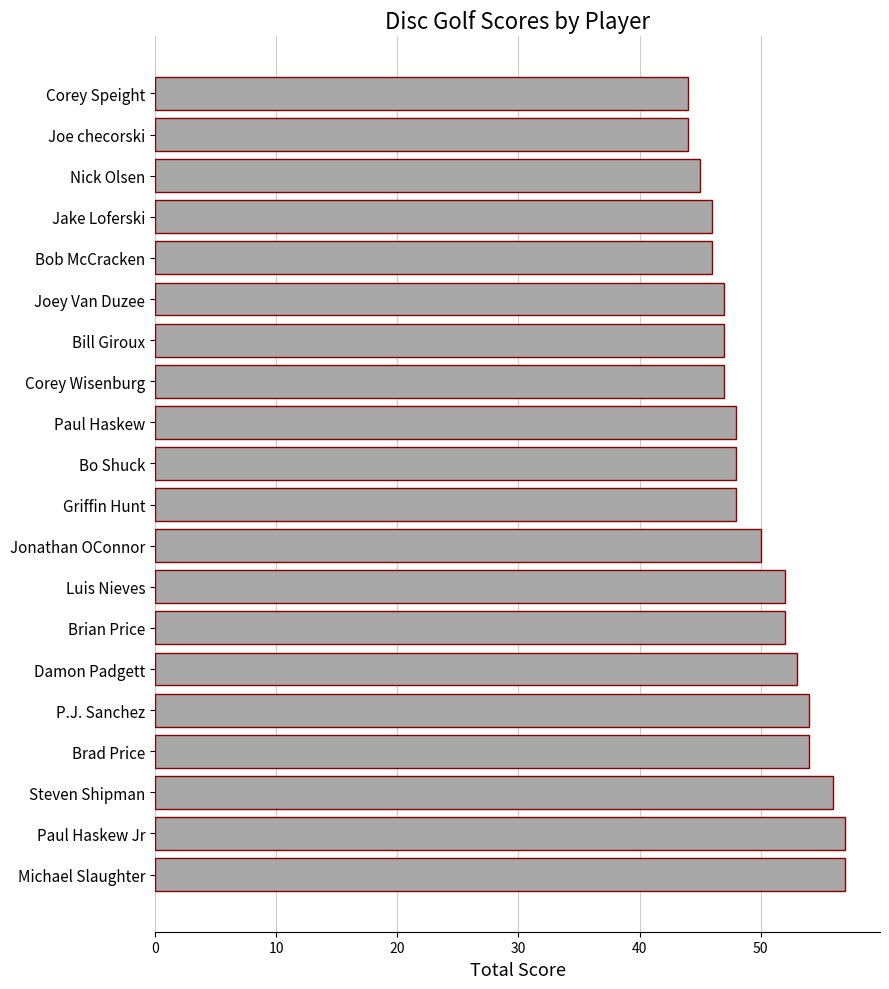

What is the greatest value displayed?

57